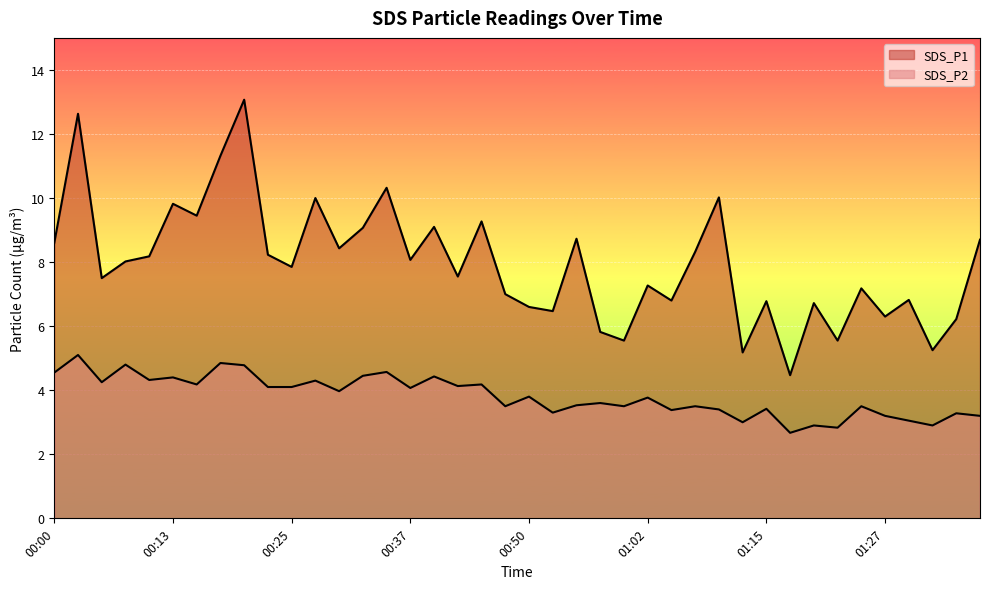

Read the SDS_P1 value at 00:30.

8.4